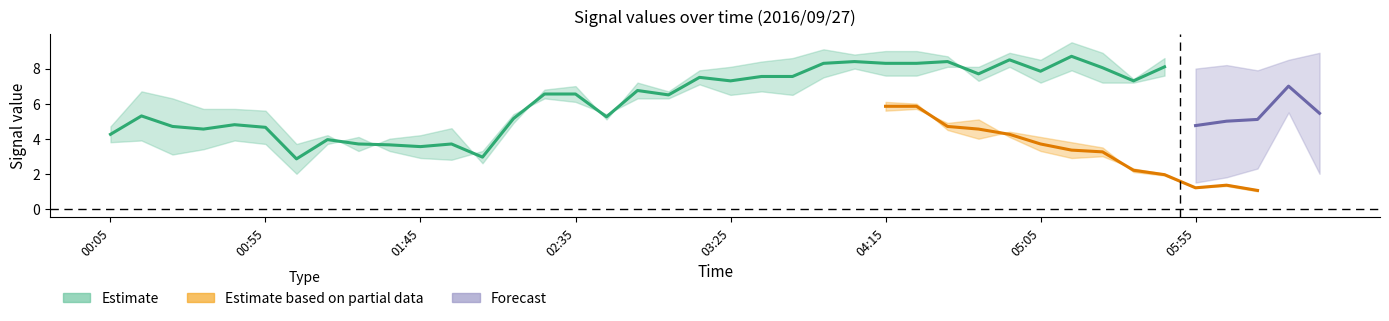

What is the label of the 1st point from the right?

2016/09/27 06:35